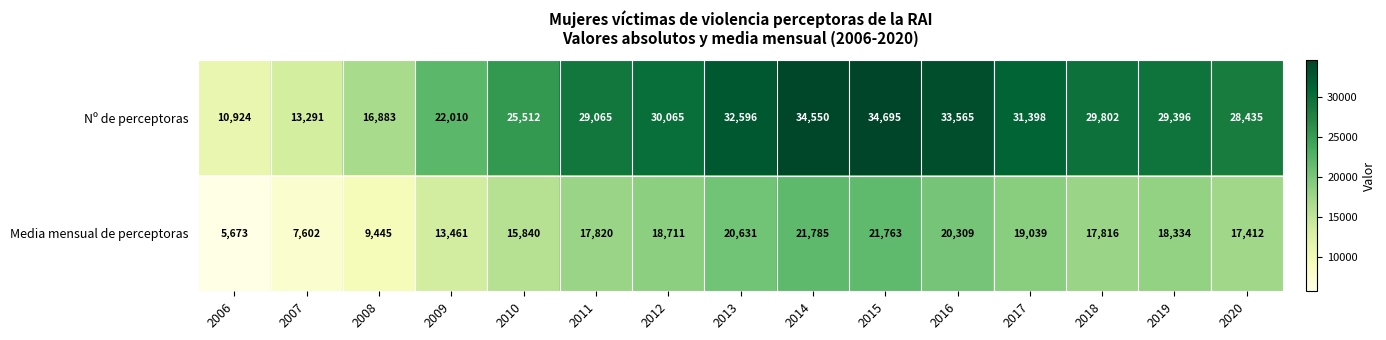

At how many categories does at least one series exceed 9679?

15